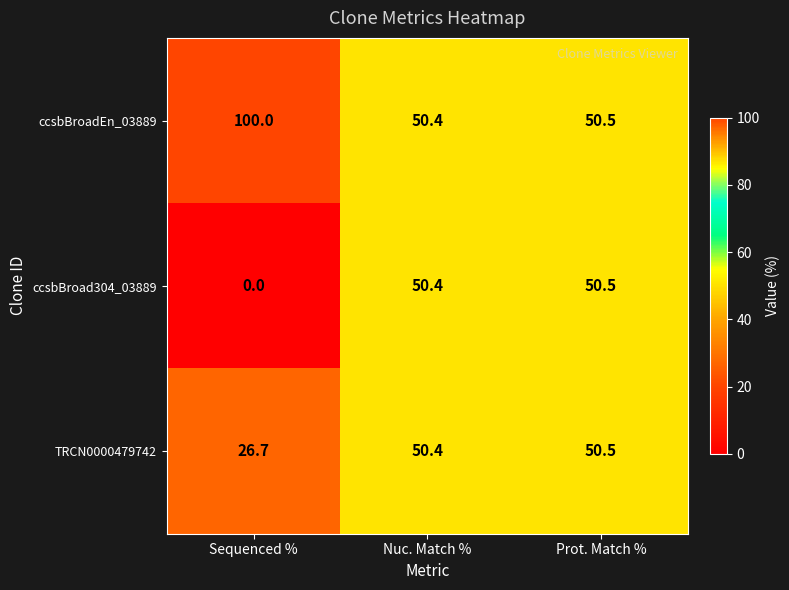

List the series in order of their overall mean, lowest first.

ccsbBroad304_03889, TRCN0000479742, ccsbBroadEn_03889